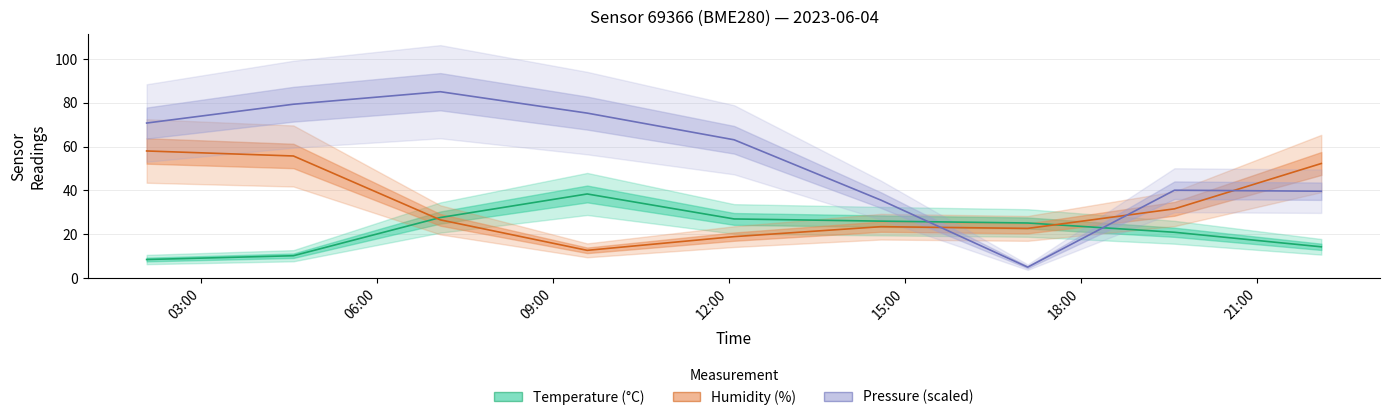

List the series in order of their peak value, highest first.

Pressure (scaled), Humidity (%), Temperature (°C)